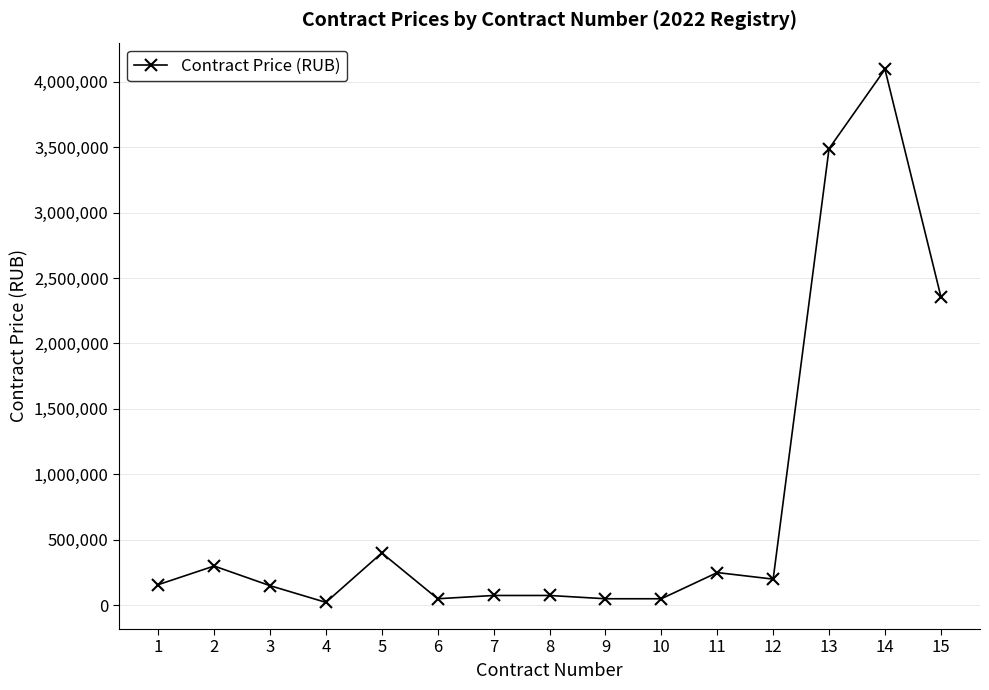

At which category does the chart reach its peak across all series?

14